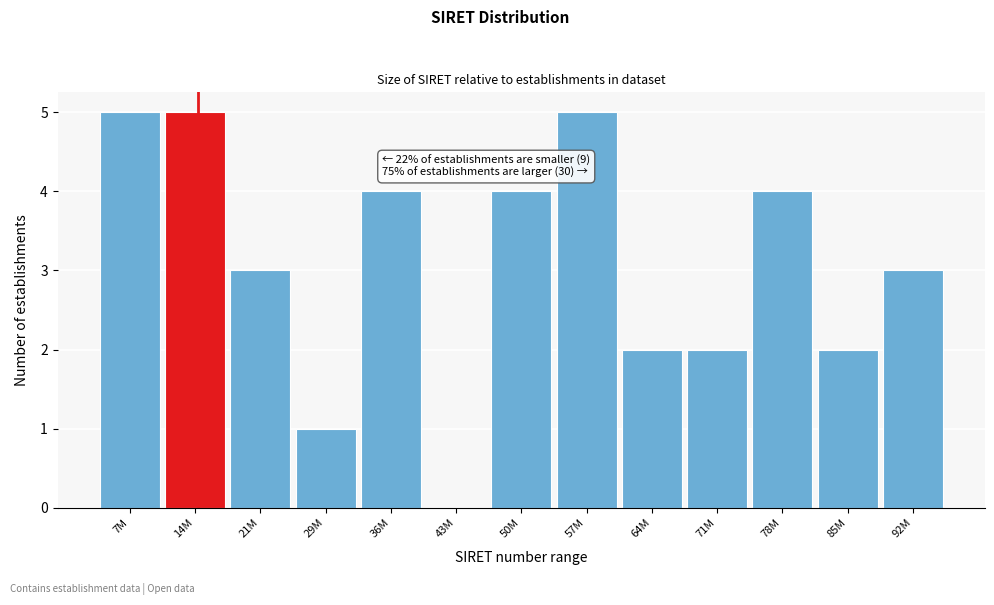

Reading left to right, extract all data points from this chart.

7M=5	14M=5	21M=3	29M=1	36M=4	43M=0	50M=4	57M=5	64M=2	71M=2	78M=4	85M=2	92M=3